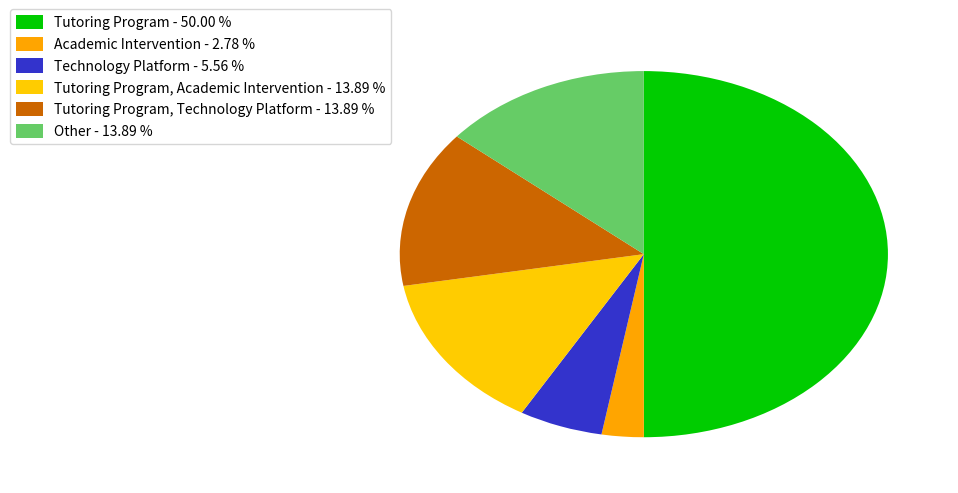

How many segments does this pie chart have?

6